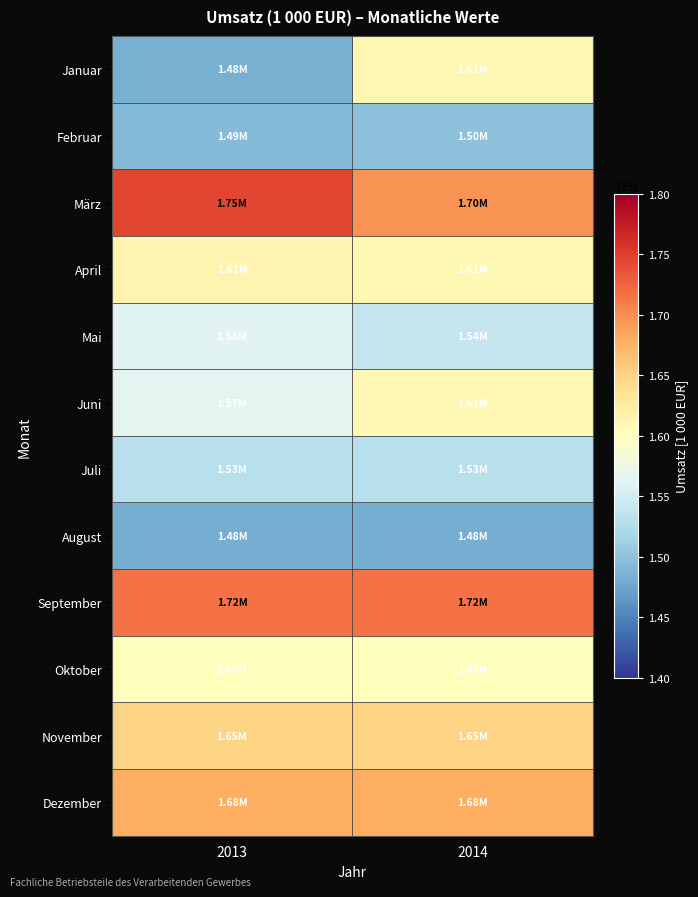

Reading left to right, transcribe all the data shown in this chart.

Januar: 2013=1483126	2014=1610509
Februar: 2013=1493193	2014=1498854
März: 2013=1745008	2014=1695494
April: 2013=1613974	2014=1607817
Mai: 2013=1563484	2014=1540518
Juni: 2013=1565092	2014=1607817
Juli: 2013=1529749	2014=1529749
August: 2013=1482067	2014=1482067
September: 2013=1715936	2014=1715936
Oktober: 2013=1602842	2014=1602842
November: 2013=1649971	2014=1649971
Dezember: 2013=1679048	2014=1679048